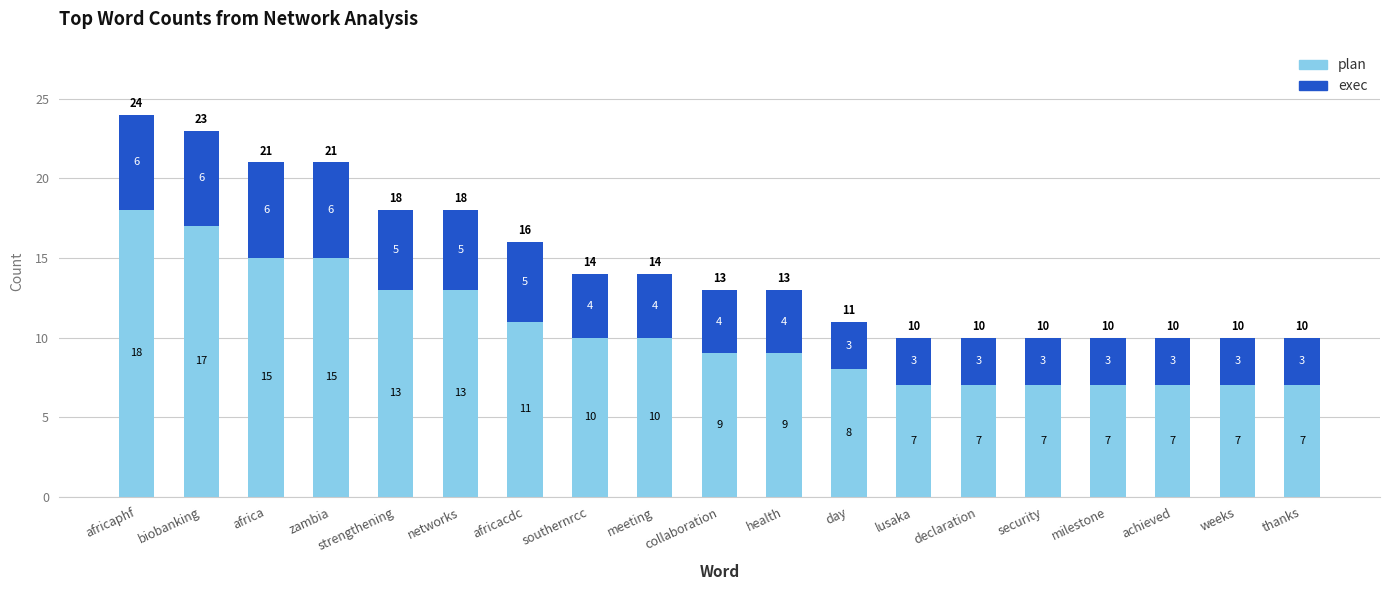

What is the difference between the maximum and second lowest values in the plan series?

11